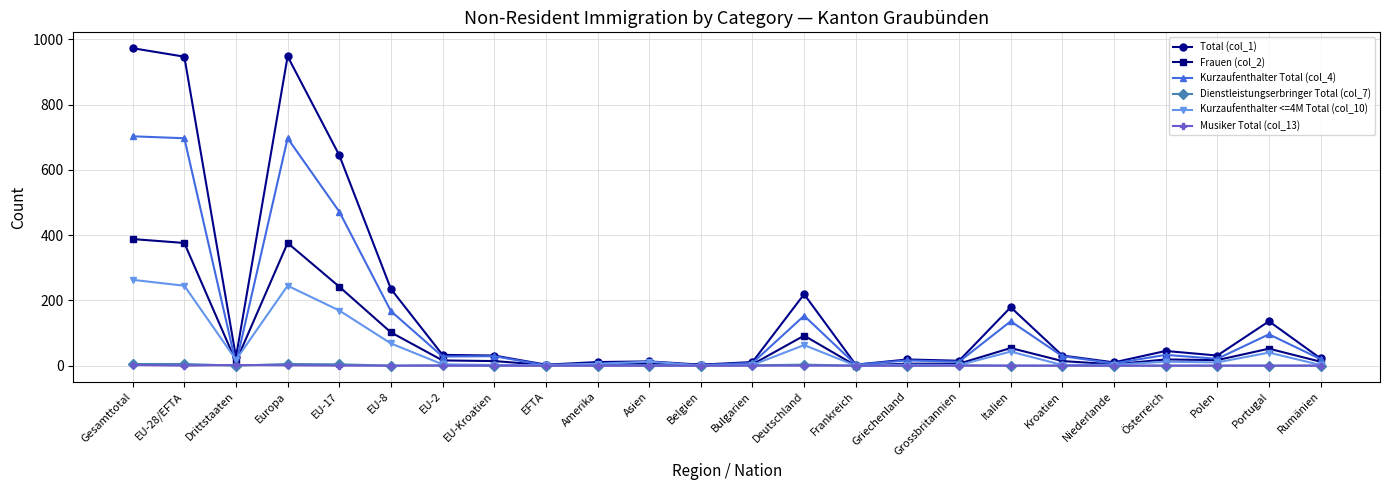

True or false: Kurzaufenthalter Total (col_4) has a value of 1008 at Europa.

False